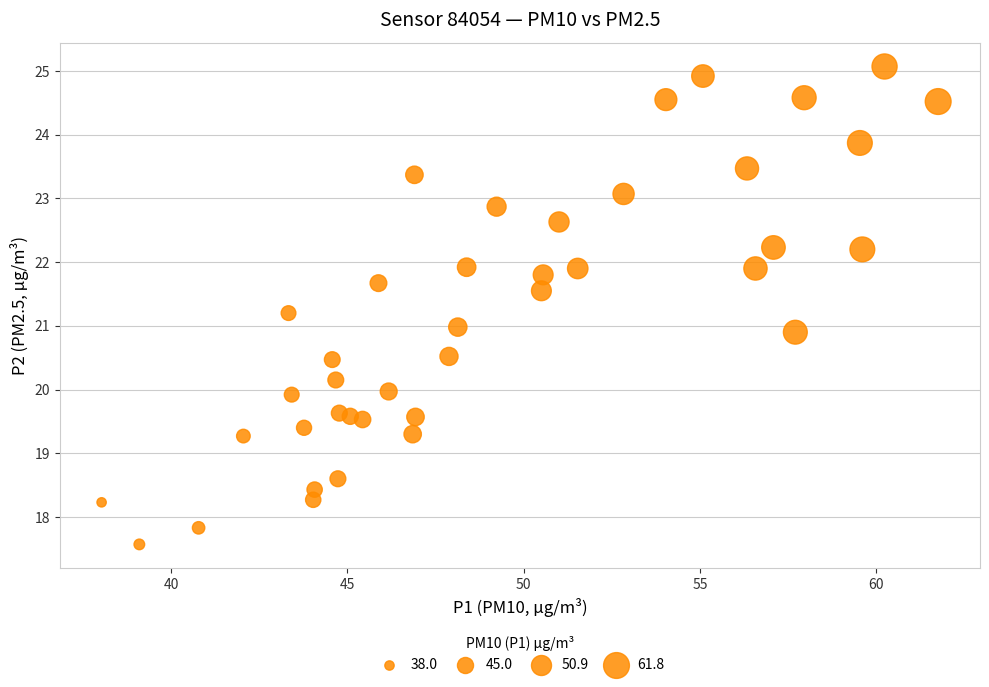

What is the range of X values (max minus min)?

23.7